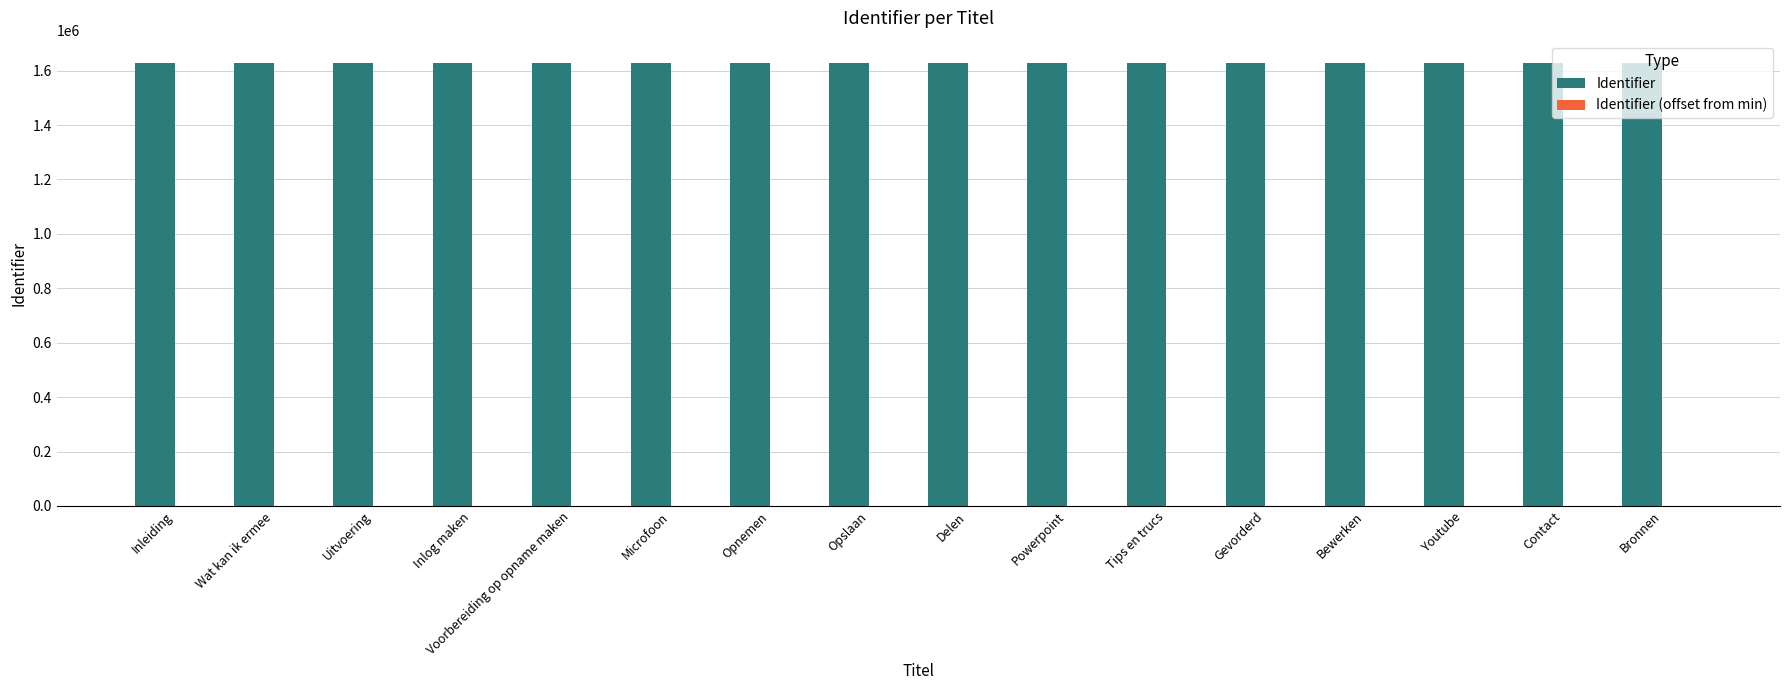

Which series has the largest total across all categories?

Identifier